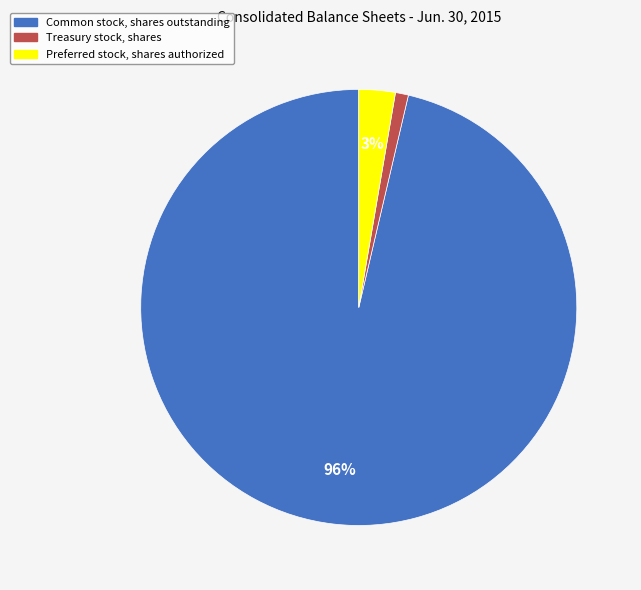

Which category has the smallest portion of the pie?

Treasury stock, shares